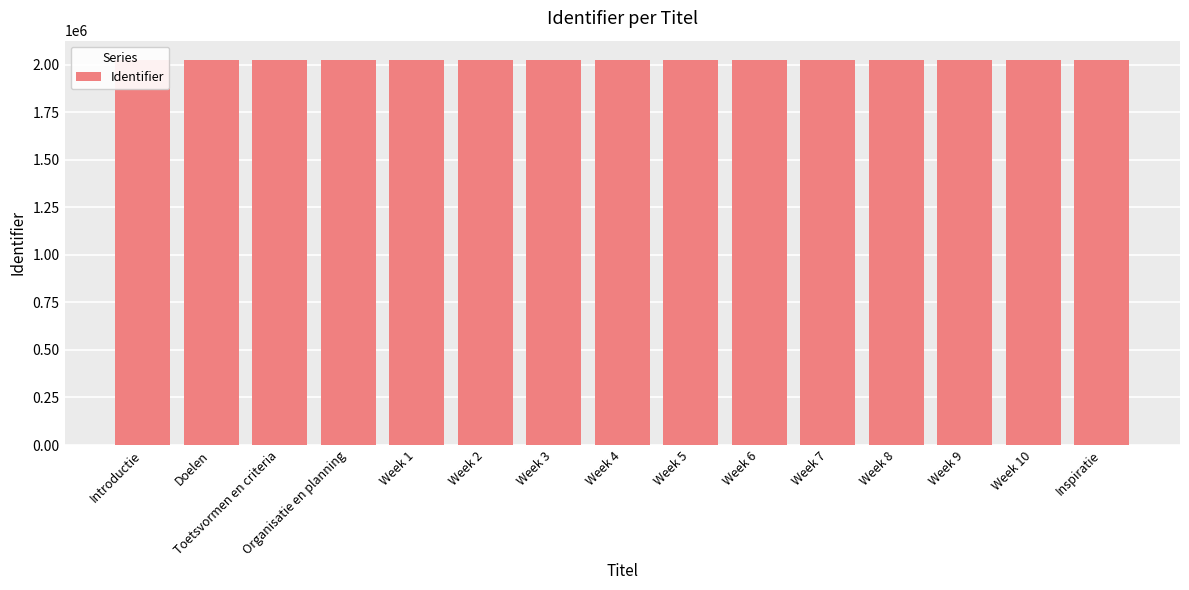

Approximately how many times larger is the value at Week 5 compared to Week 1?

1.0